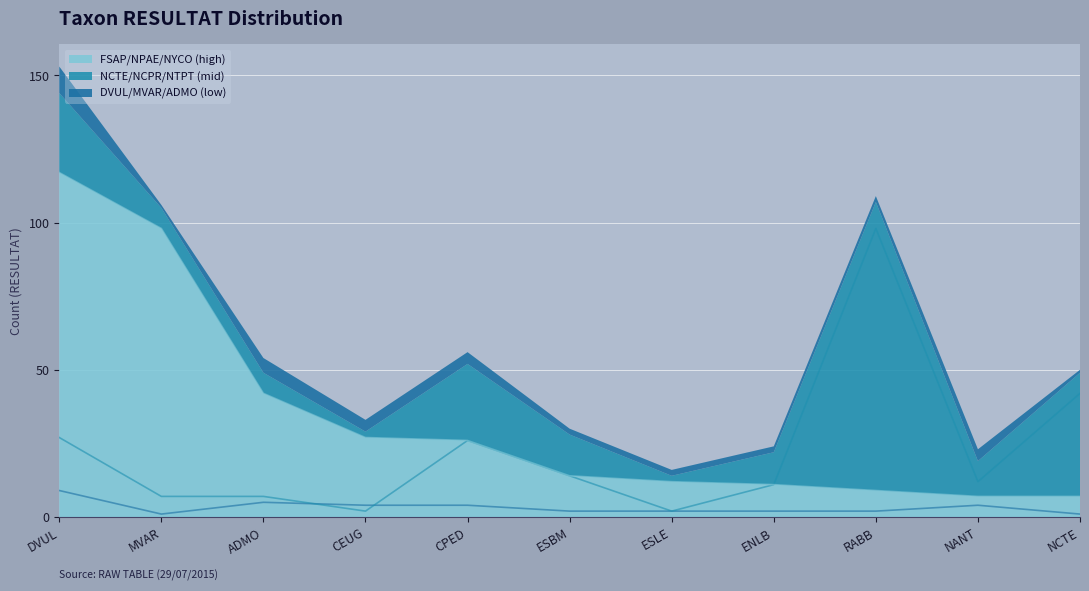

What is the minimum value shown in the chart?

1